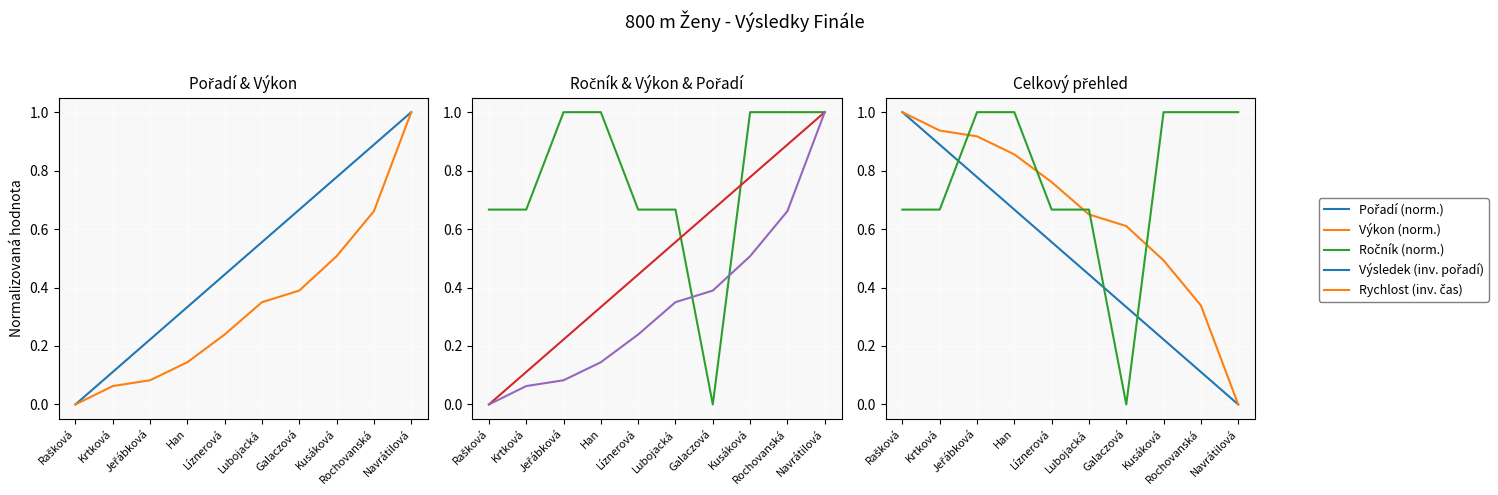

How many positive values does the Pořadí (norm.) series have?

9